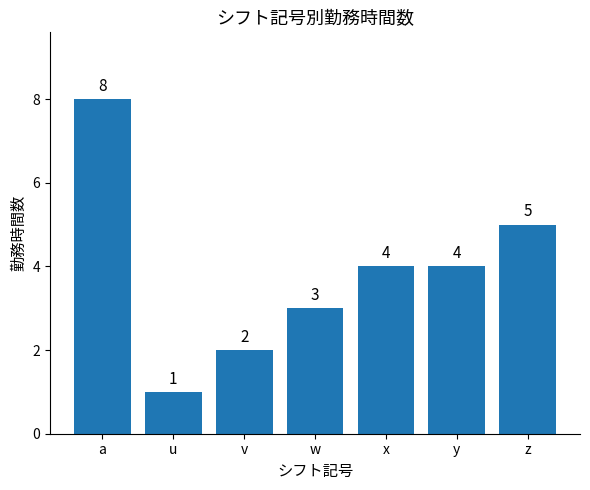

Where does the data first go above 4?

a